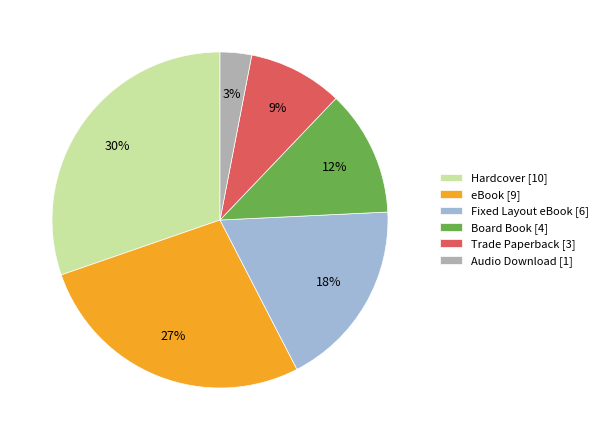

Is there any slice that represents more than half of the pie?

No